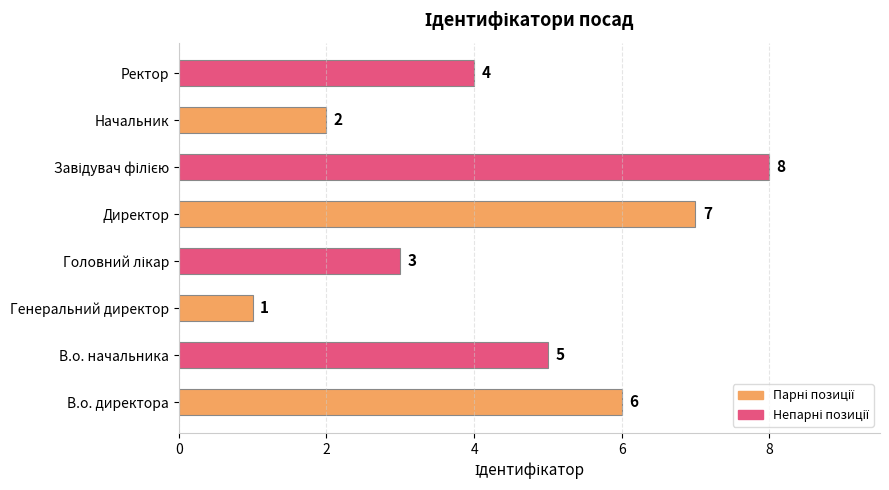

How many distinct data groups are displayed?

1